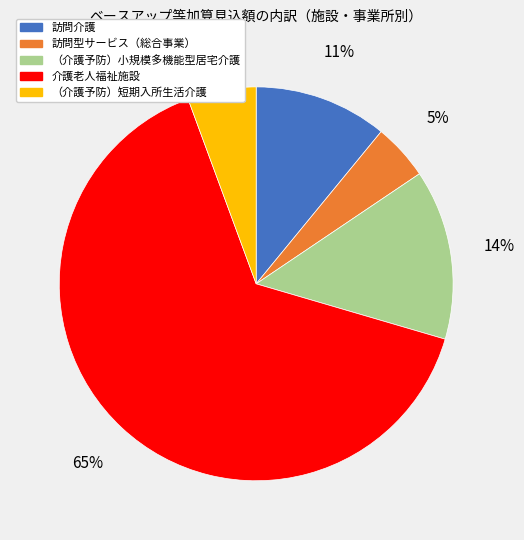

To the nearest percent, what portion does （介護予防）小規模多機能型居宅介護 represent?

14%